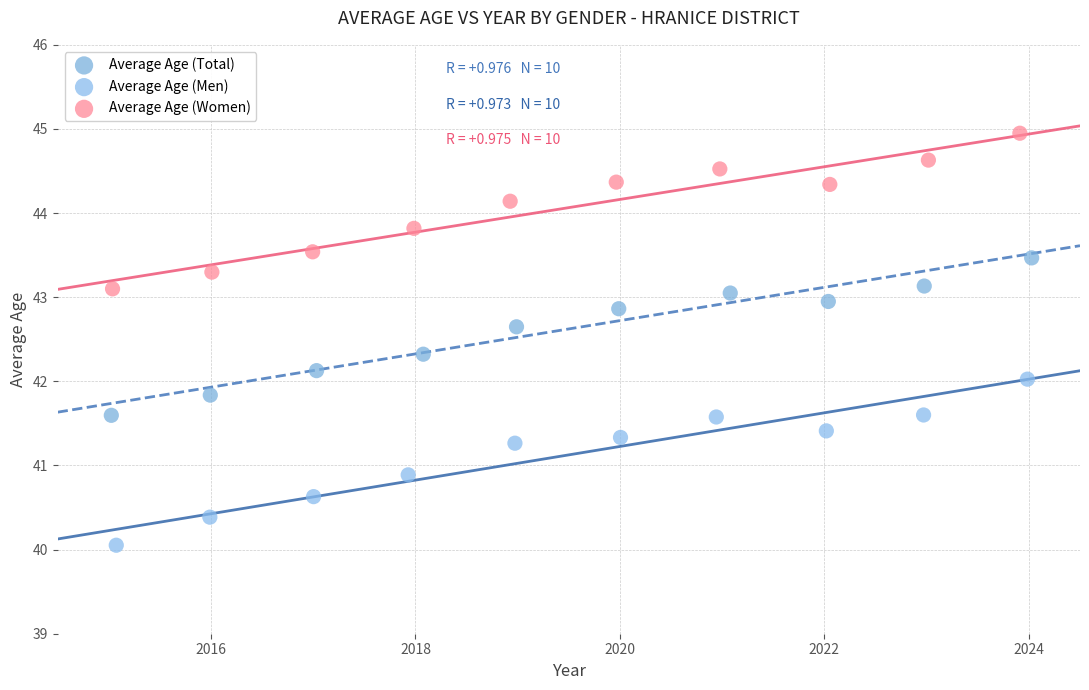

Which series has the widest spread of Y values?

Average Age (Men)